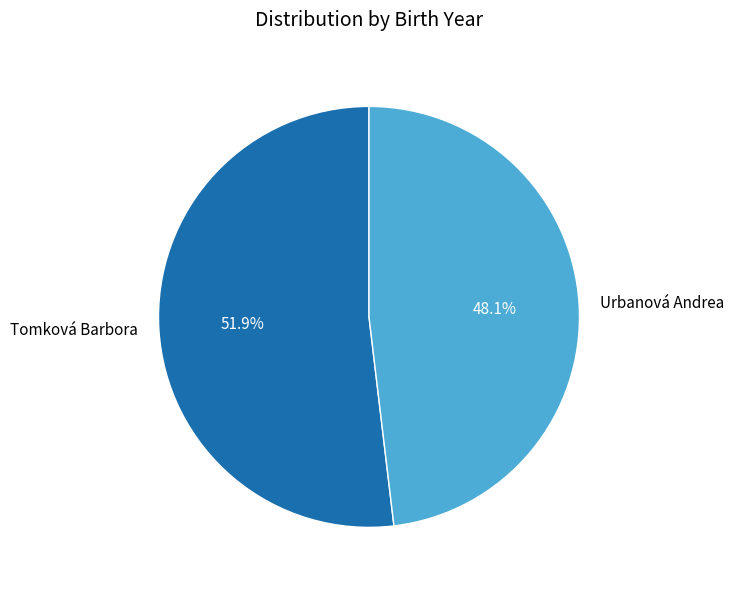

How many slices are in this pie chart?

2